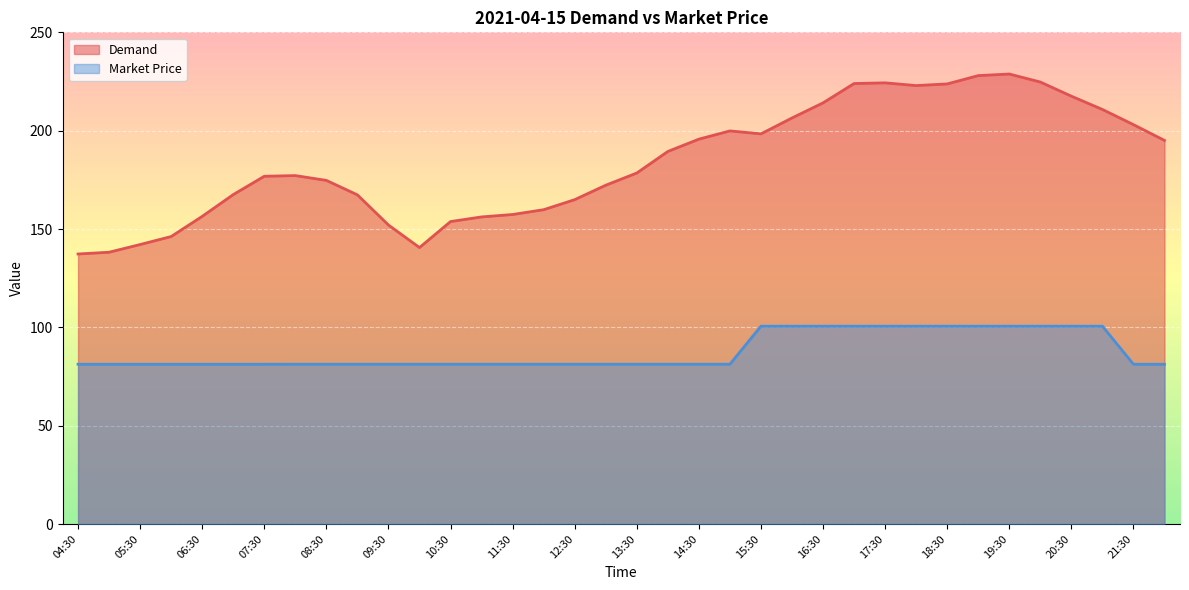

How many lines are shown in the chart?

2